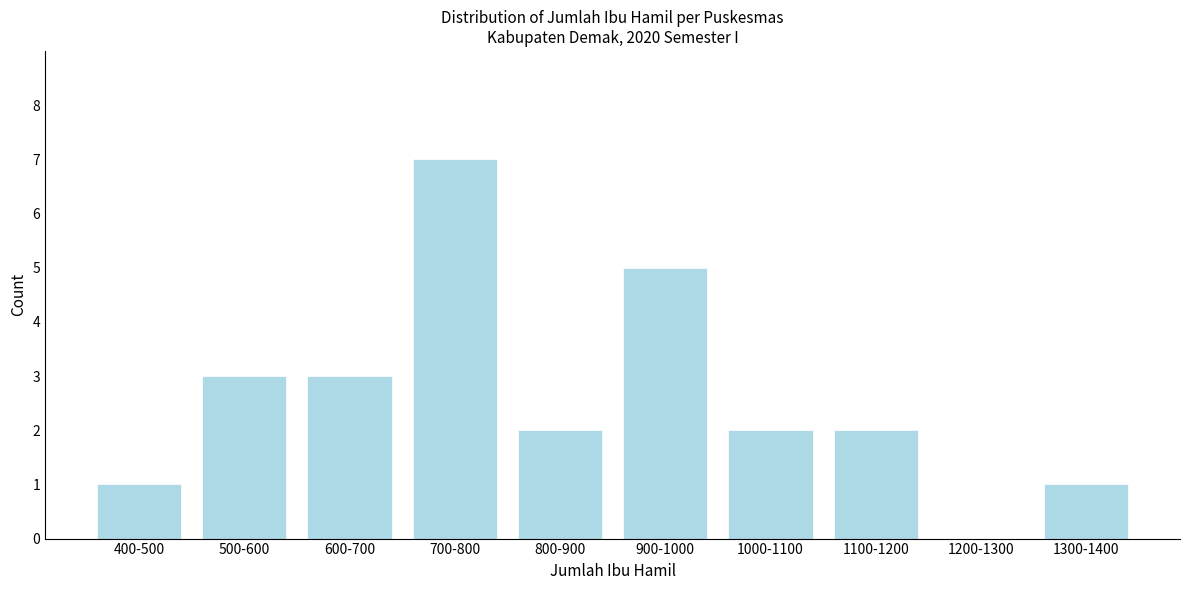

Reading right to left, transcribe all the data shown in this chart.

1300-1400=1	1200-1300=0	1100-1200=2	1000-1100=2	900-1000=5	800-900=2	700-800=7	600-700=3	500-600=3	400-500=1